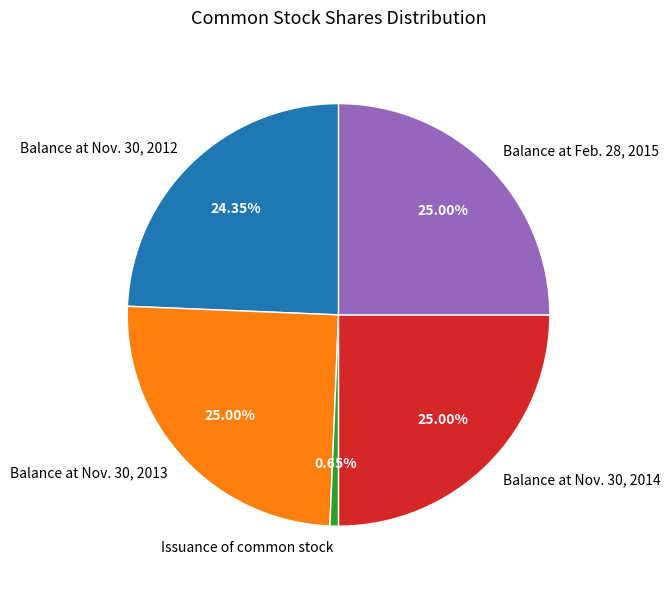

True or false: Balance at Nov. 30, 2014 accounts for 25% of the total.

True